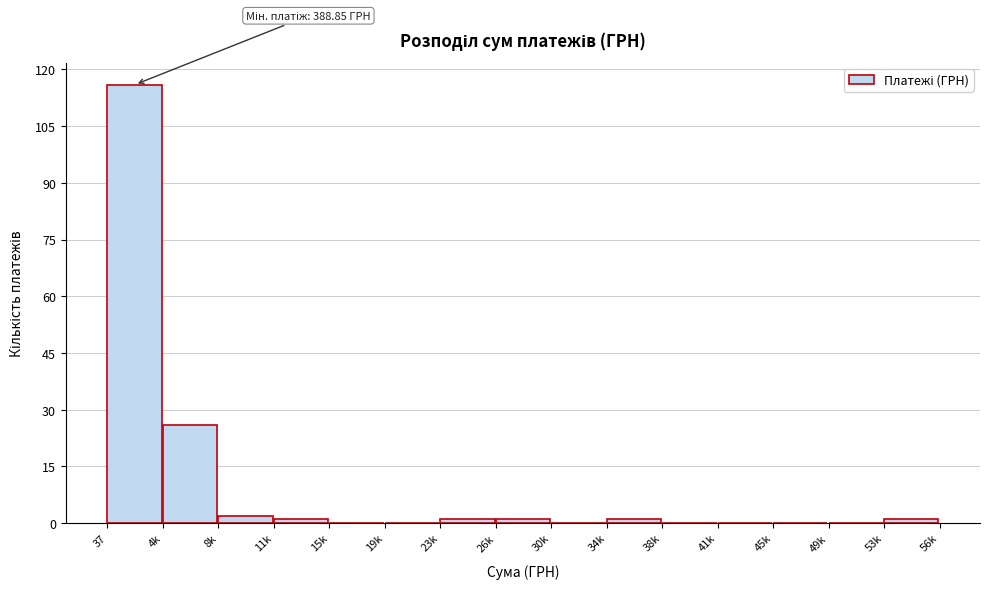

Reading left to right, extract all data points from this chart.

37=116	4k=26	8k=2	11k=1	15k=0	19k=0	23k=1	26k=1	30k=0	34k=1	38k=0	41k=0	45k=0	49k=0	53k=1